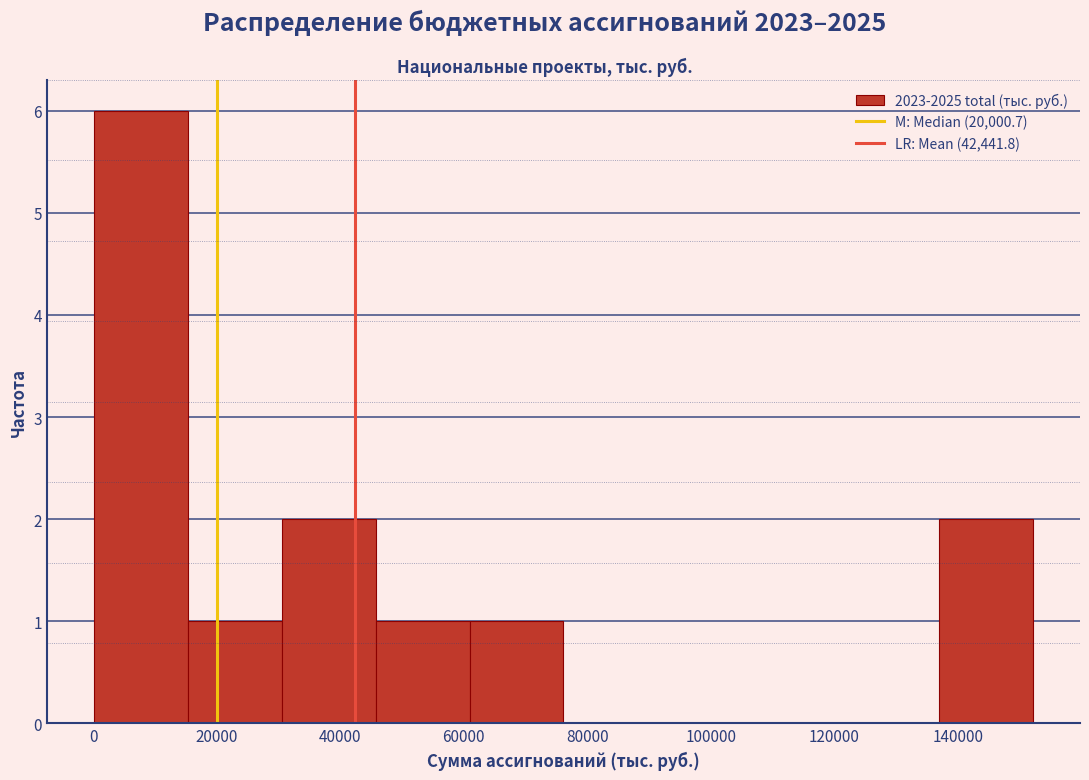

Over which range of the x-axis is the bar tallest?

0 to 16000